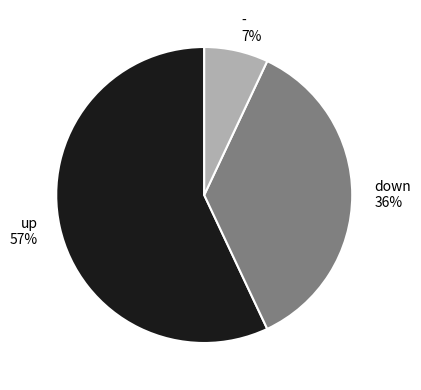

Which has a higher value, - or down?

down